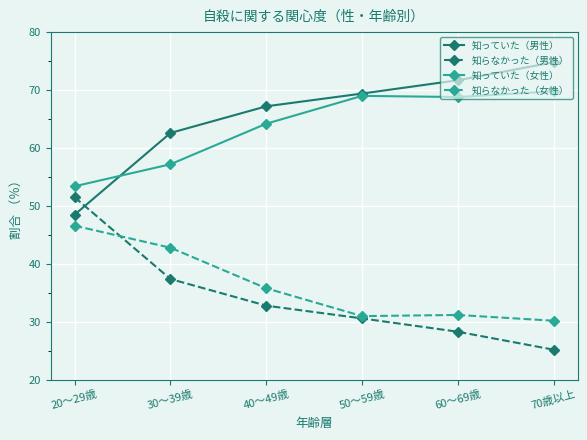

What position from the right is 40～49歳?

4